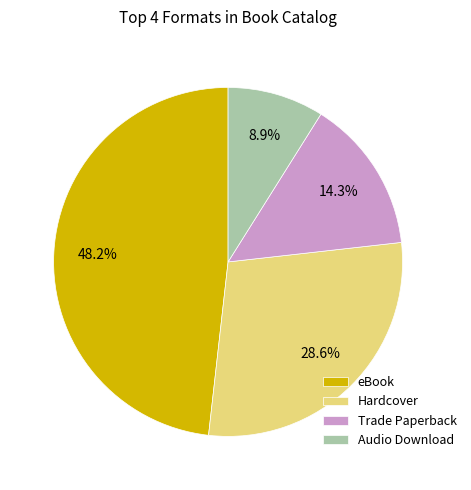

True or false: eBook accounts for 39% of the total.

False